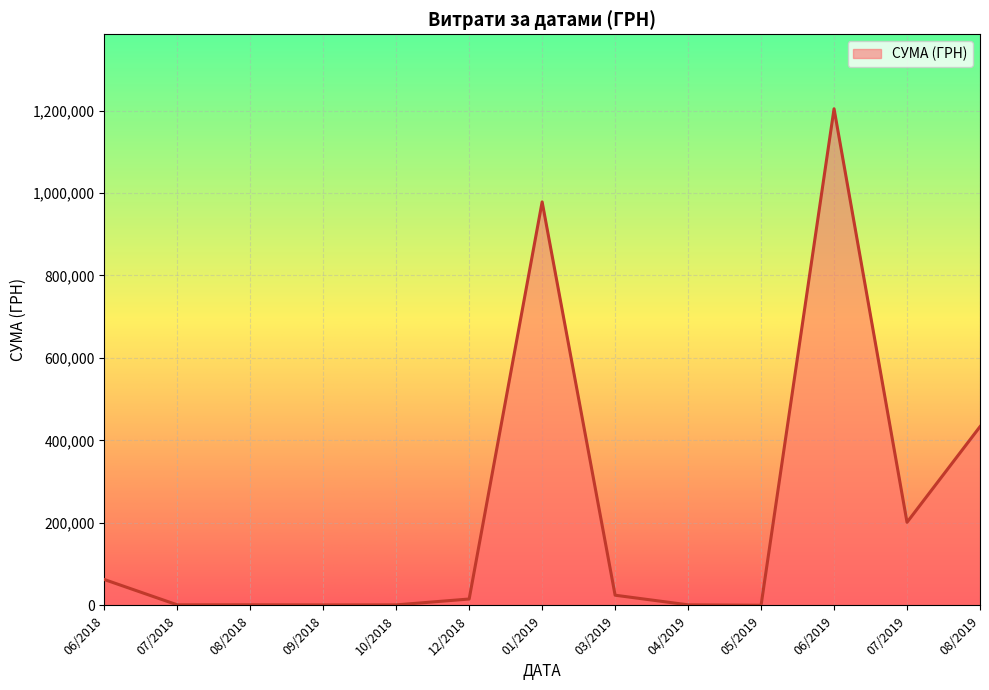

Is it true that the value at 08/2019 is 433414.4?

True